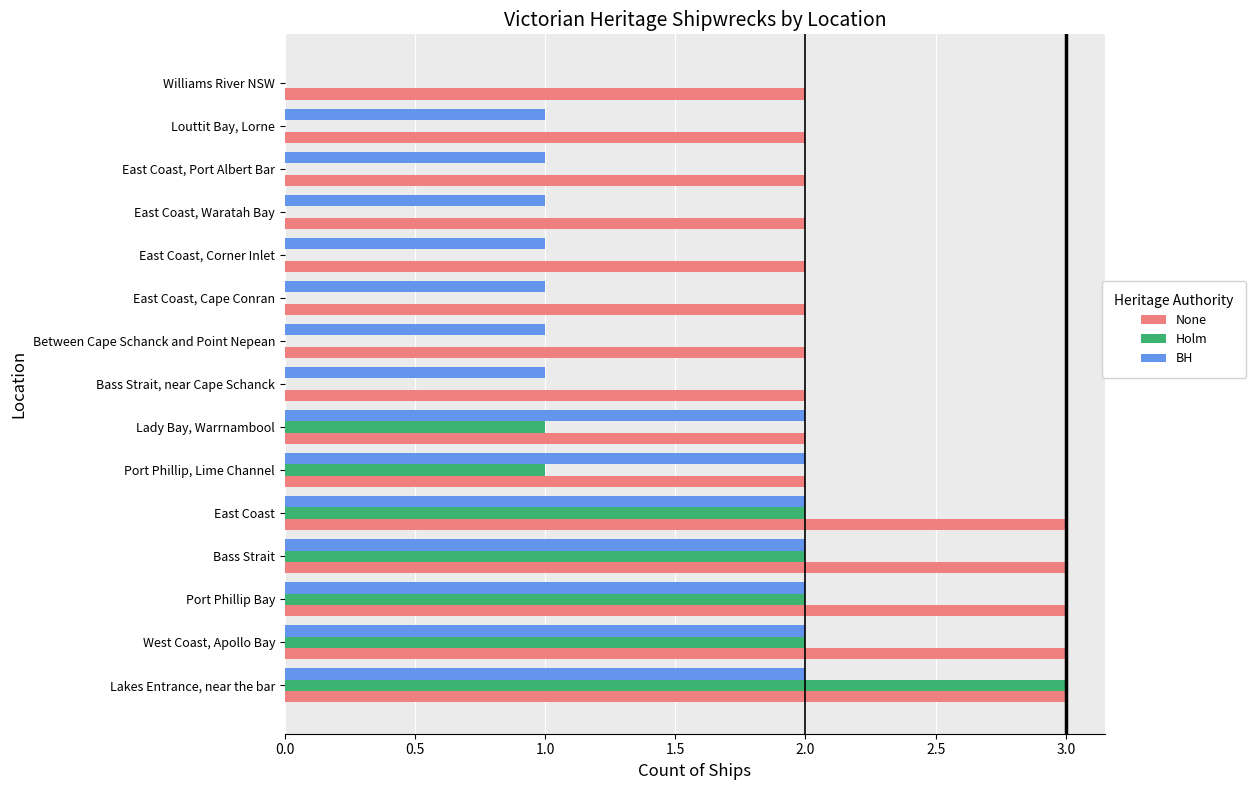

Between East Coast, Port Albert Bar and Williams River NSW, which series saw the biggest shift?

BH